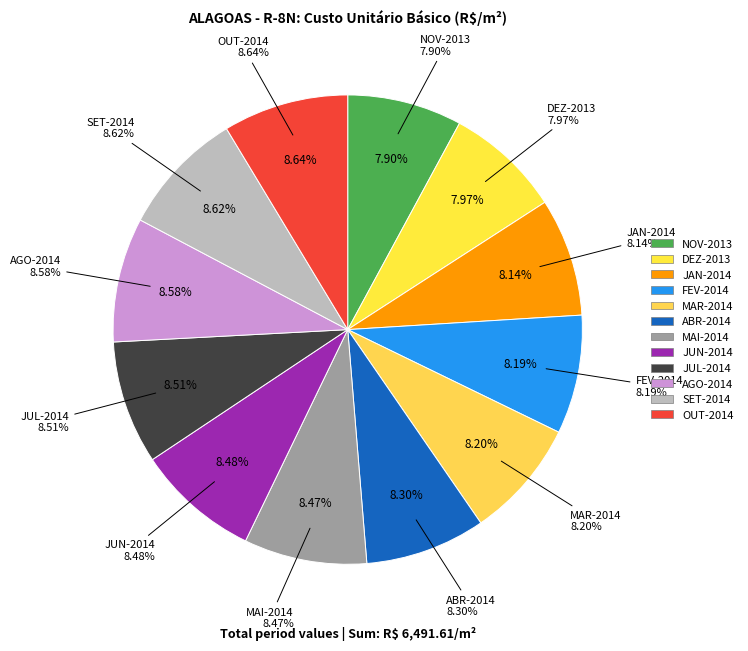

Count the number of slices in the pie.

12